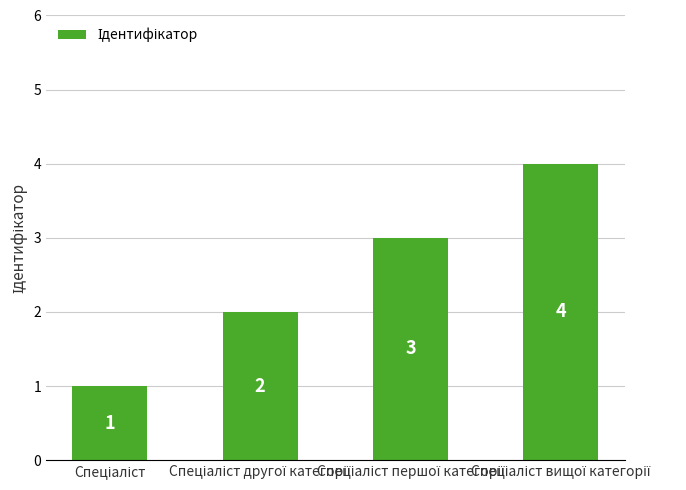

What is the difference between the second highest and minimum values?

2